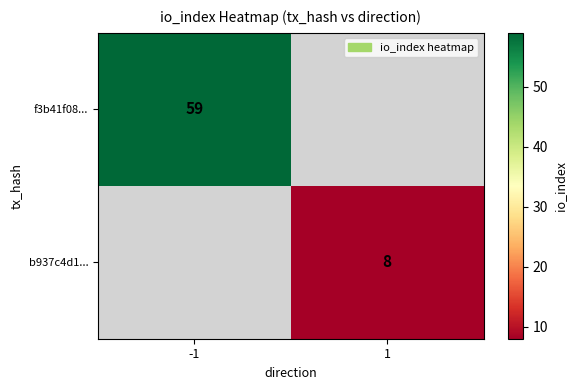

The b937c4d1... series shows 4 at 1. True or false?

False